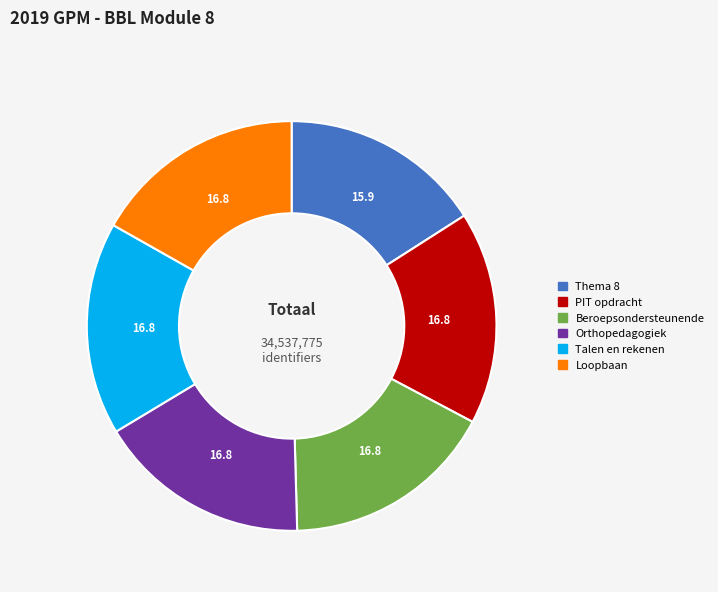

Is there a majority slice in this chart?

No